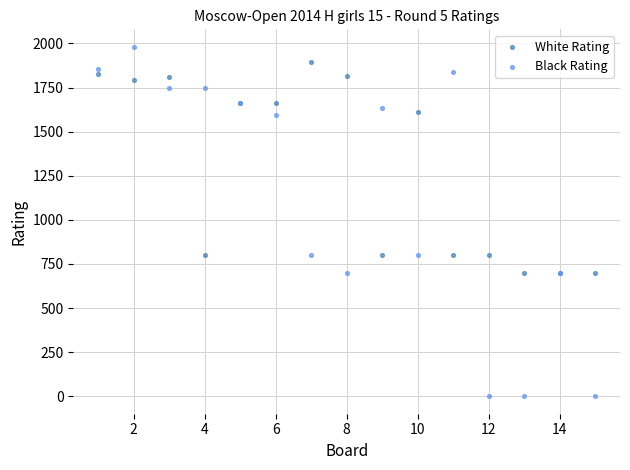

Which series contains the lowest Y value?

Black Rating